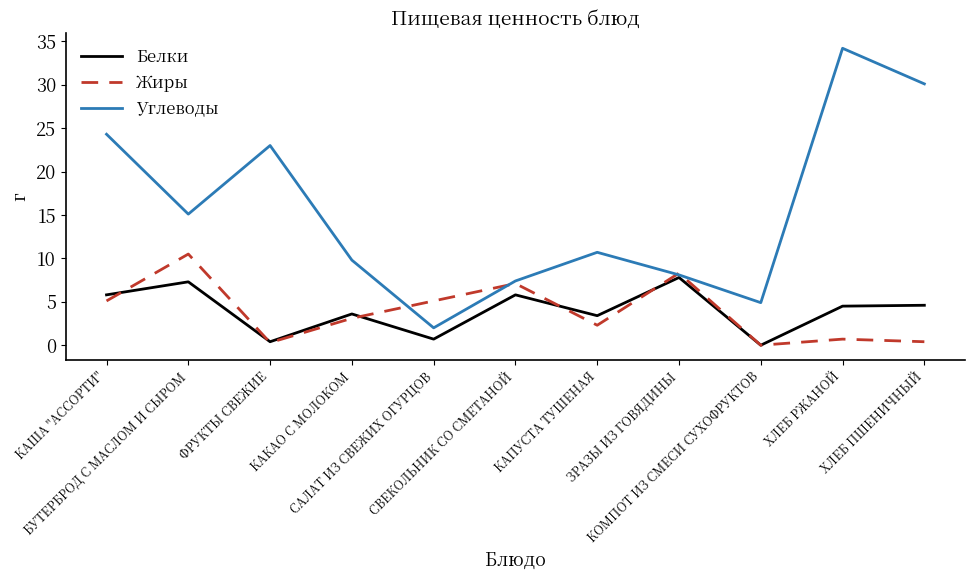

Which category has the highest value in the Жиры series?

БУТЕРБРОД С МАСЛОМ И СЫРОМ